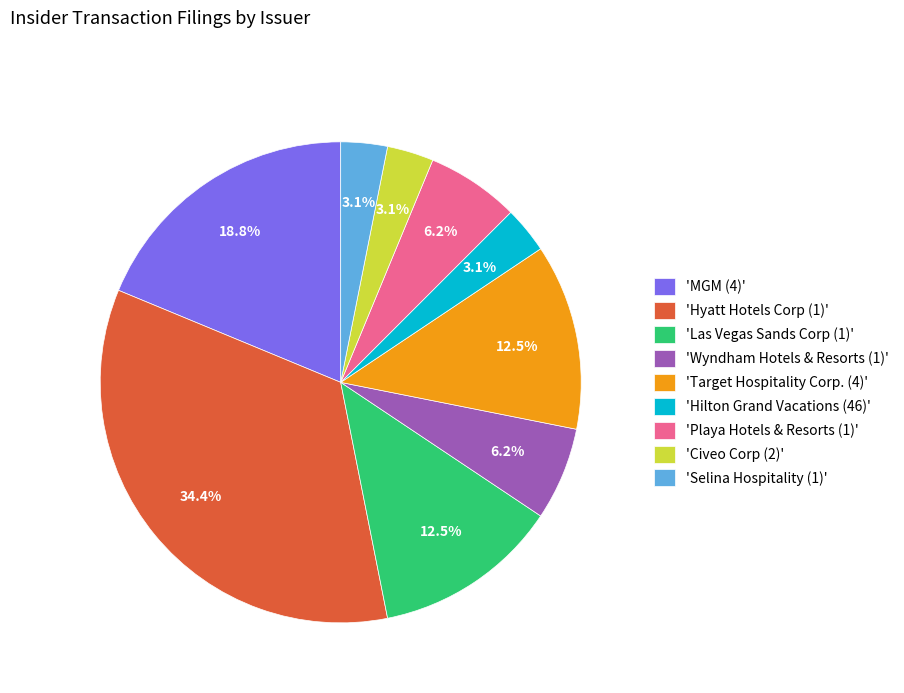

Count the number of slices in the pie.

9